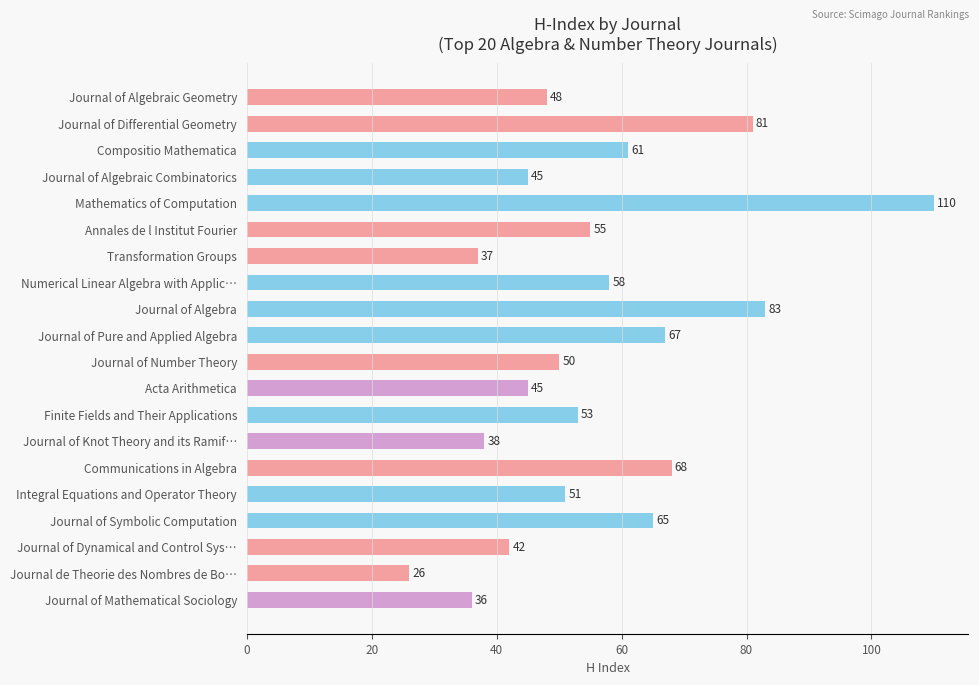

What is the change in value from Journal of Algebraic Combinatorics to Journal de Theorie des Nombres de Bo…?

-19